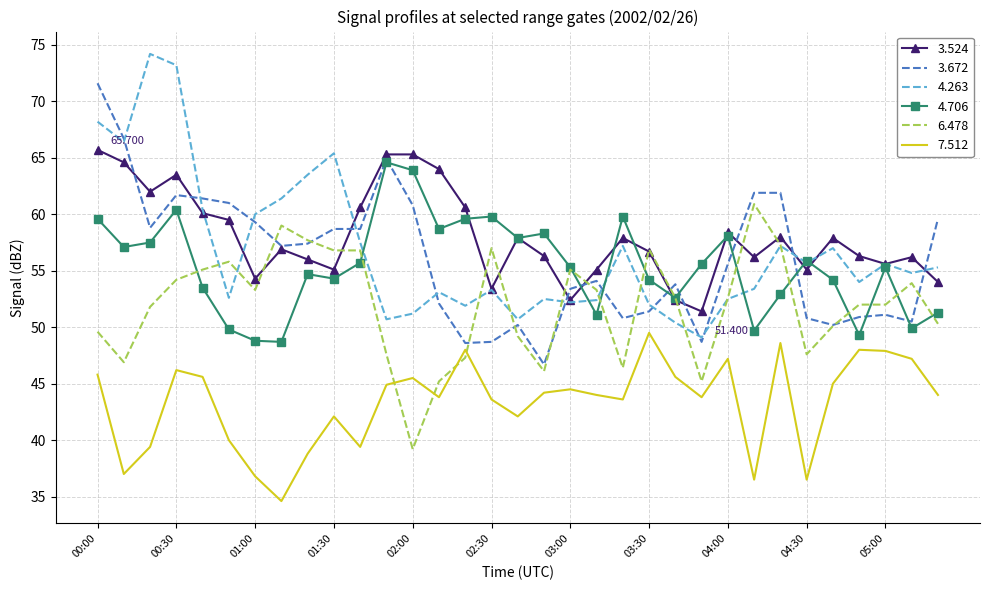

True or false: 7.512 and 4.706 cross at least once.

False